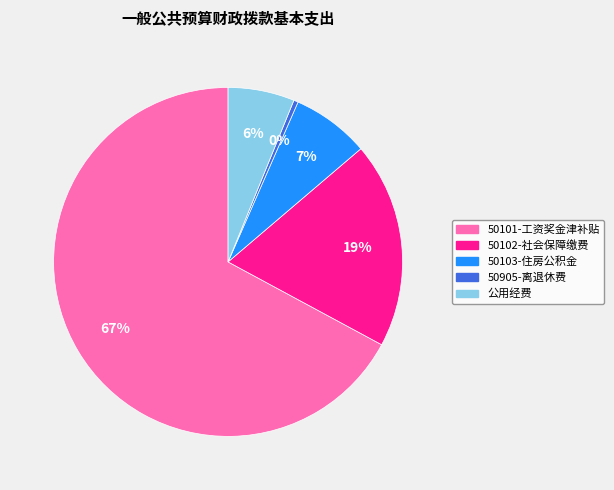

To the nearest percent, what percentage of the pie is 50103-住房公积金?

7%